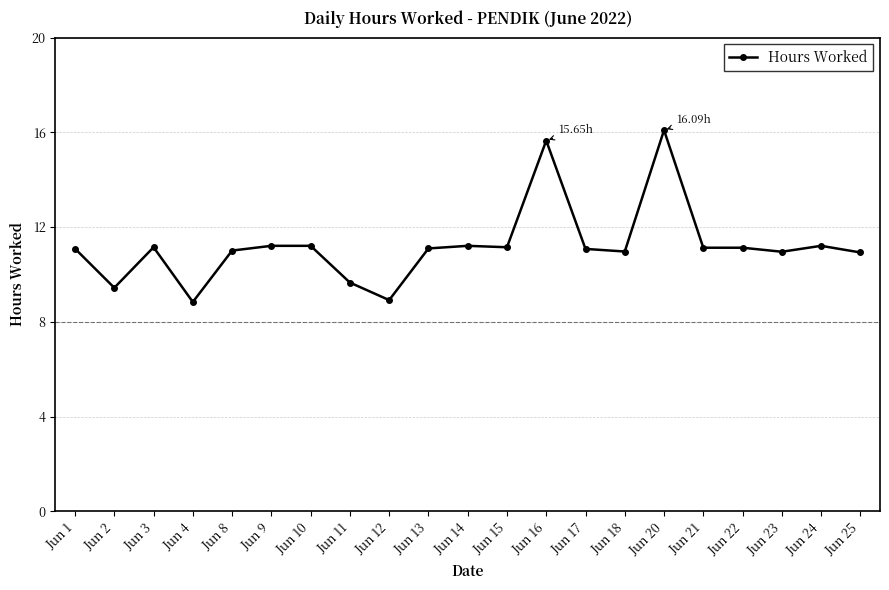

Is it true that the value at Jun 4 is 13.4?

False